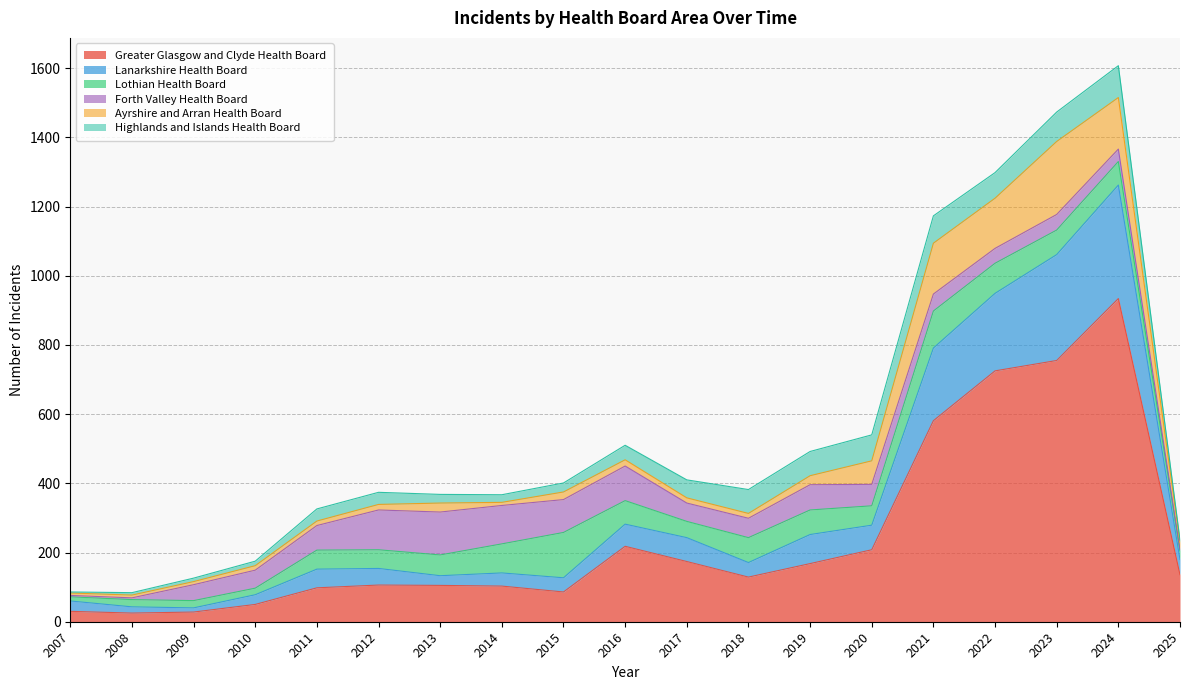

What is the lowest value of the Lanarkshire Health Board series?

12